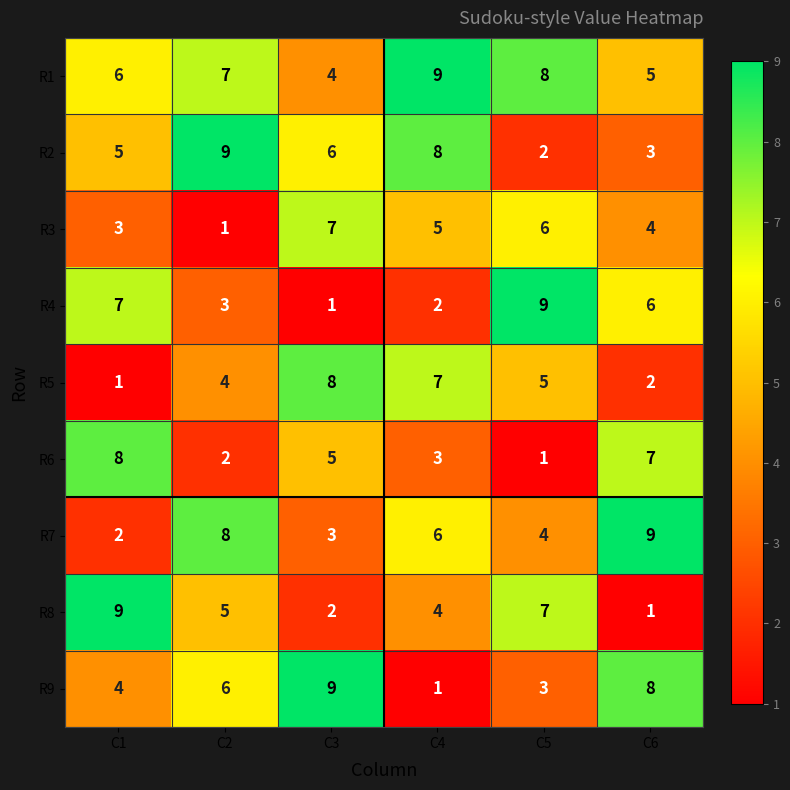

The value of R3 at C6 is 2. True or false?

False